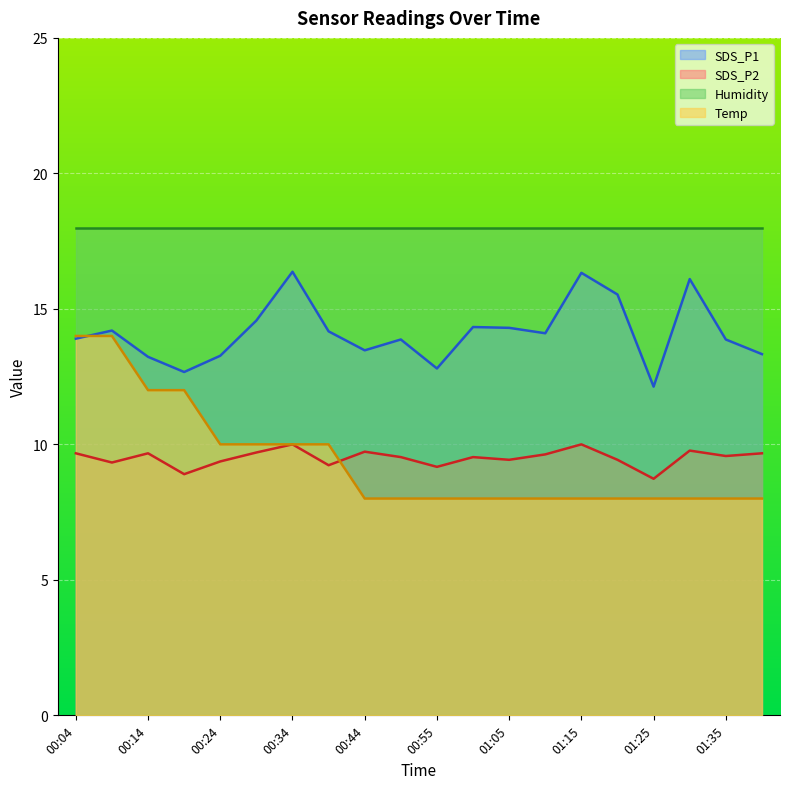

What is the minimum value for Temp?

8.0